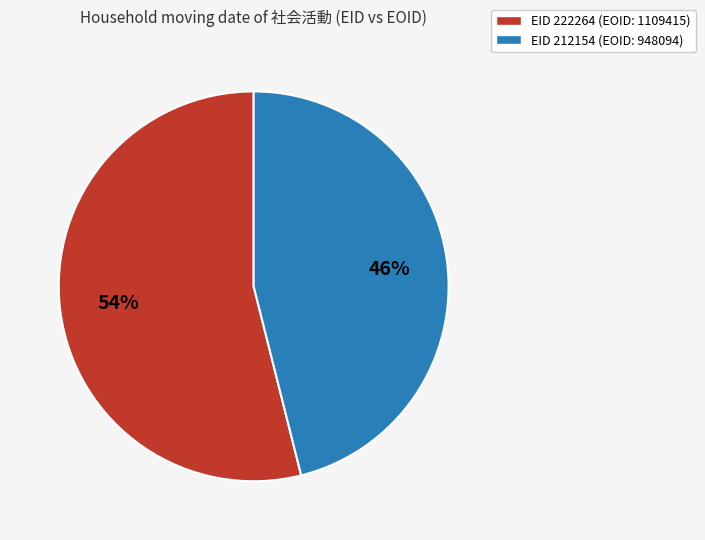

To the nearest percent, what is the difference between the largest and smallest slice percentages?

8%